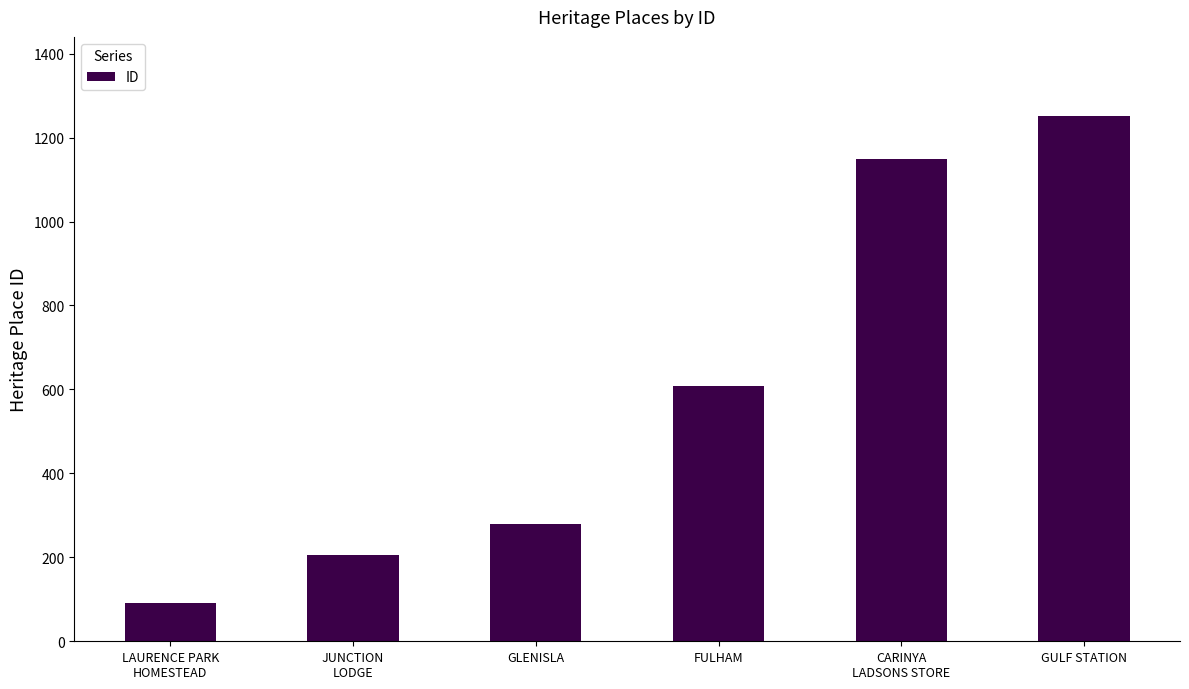

What is the change in value from FULHAM to CARINYA
LADSONS STORE?

+540